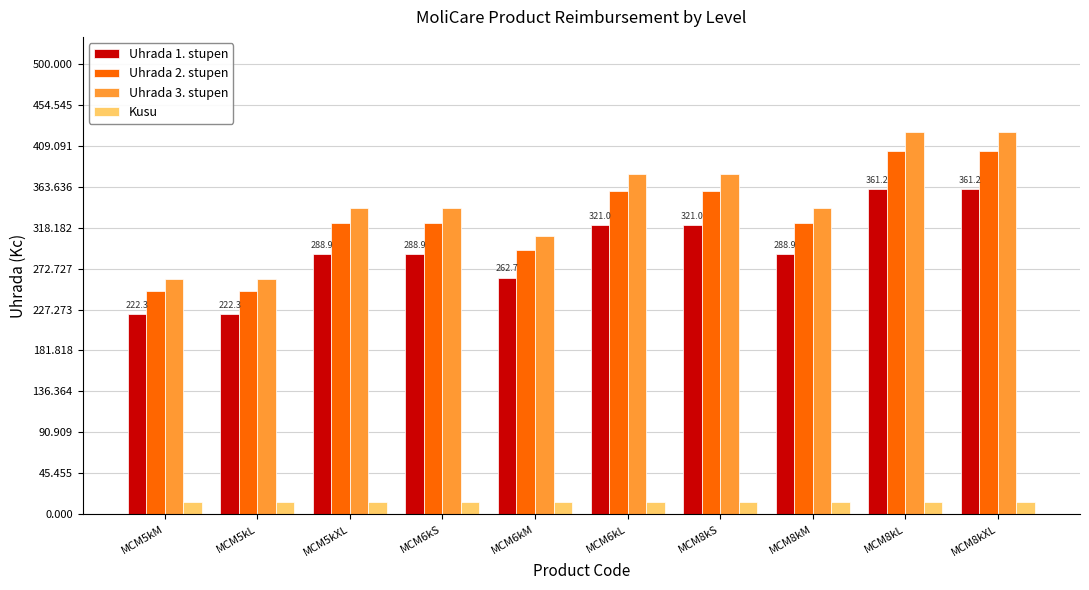

What is the total value across all series at MCM8kS?

1071.6